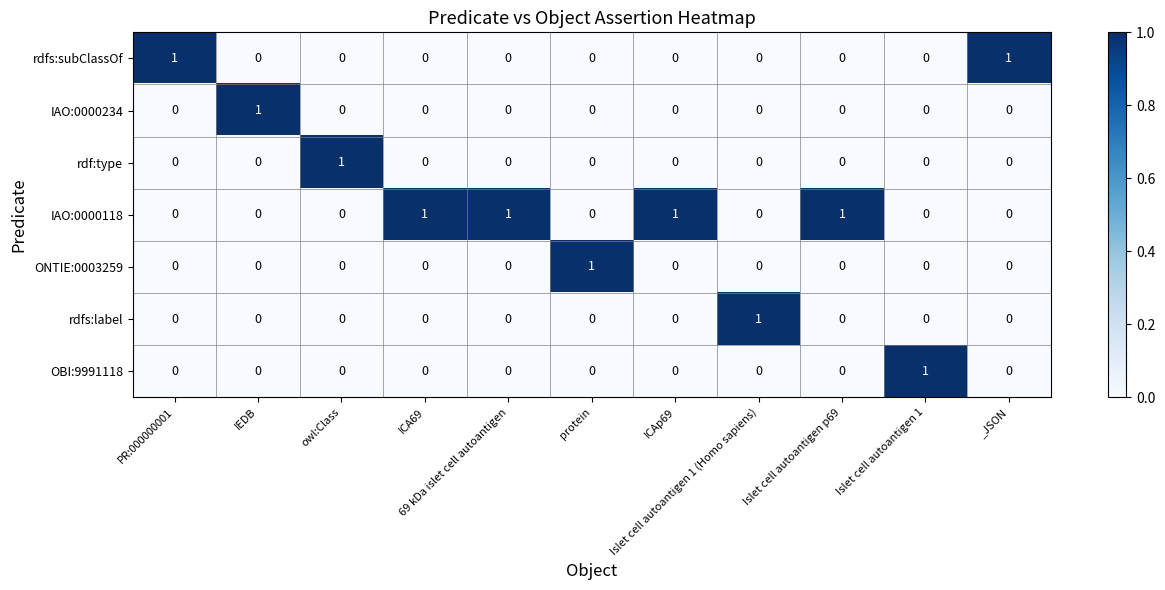

At how many categories does at least one series exceed 0?

11